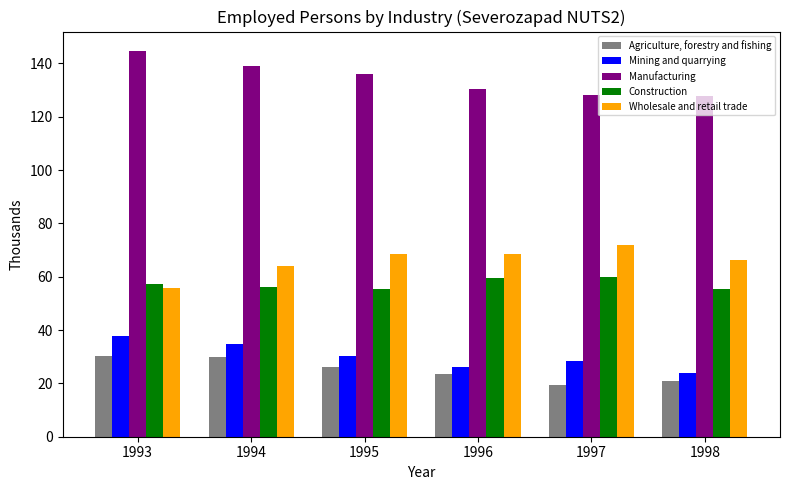

How many values in the Agriculture, forestry and fishing series are below 26?

3